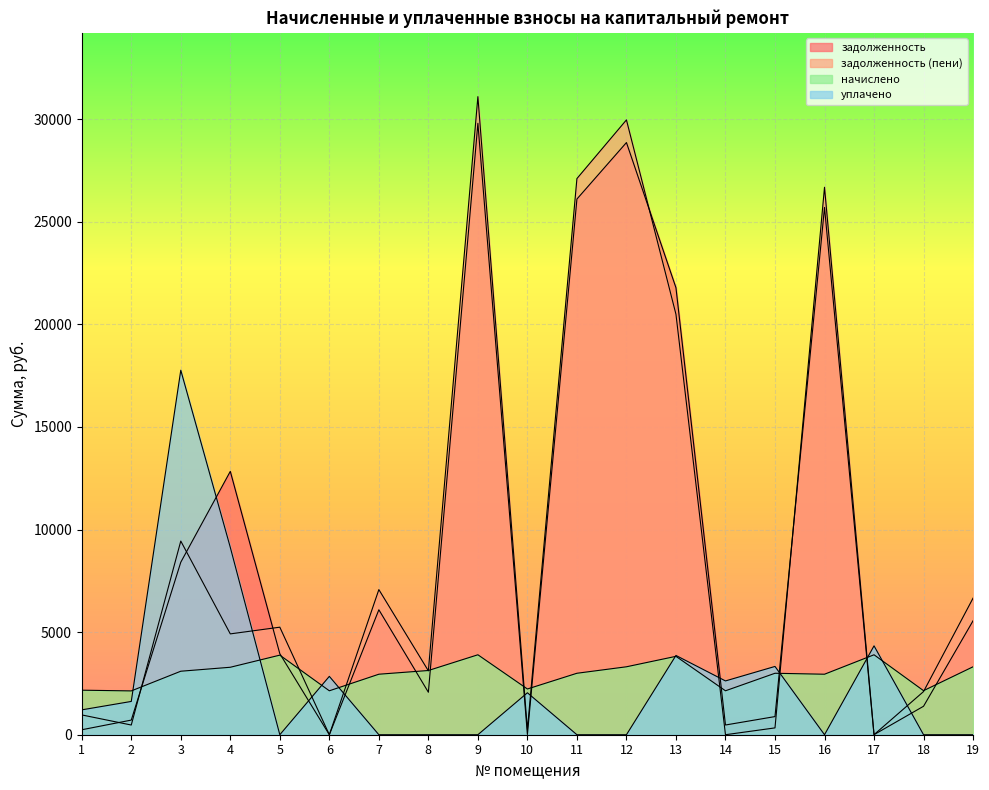

What is the sum of the начислено values at 1 and 15?

5165.5